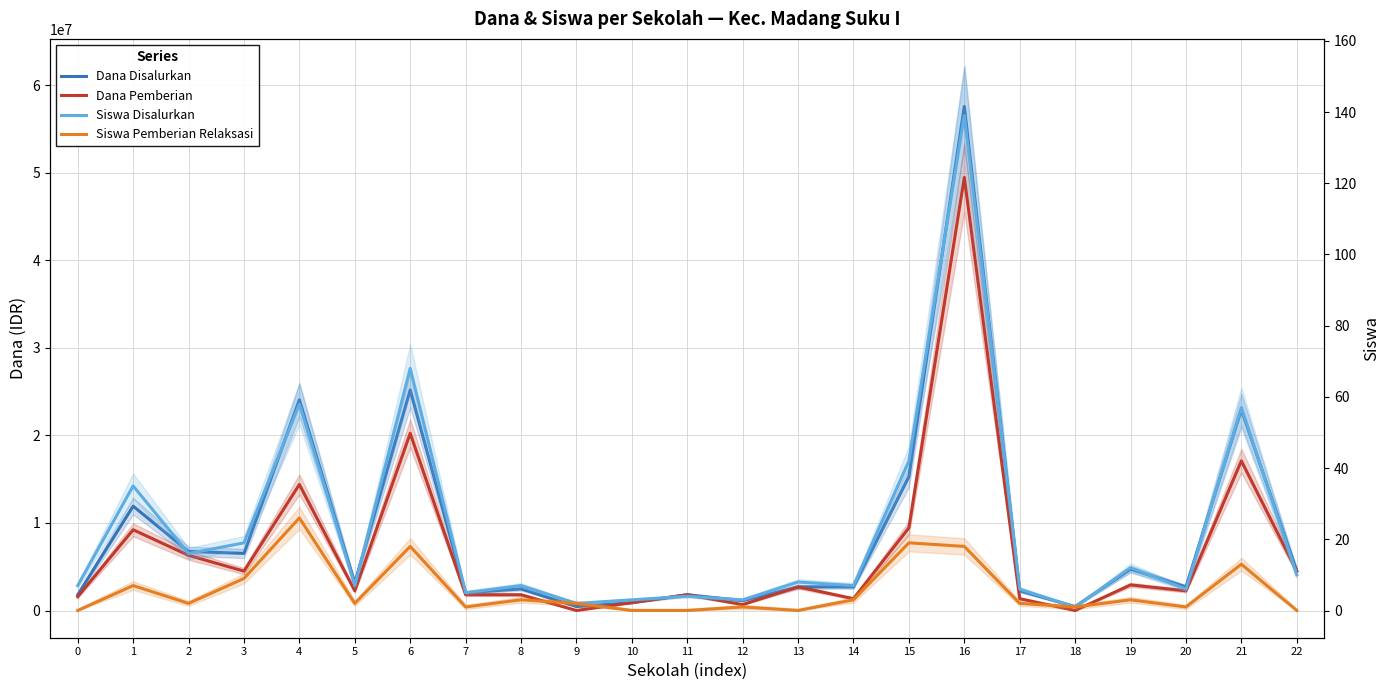

How many data points does each series have?

23